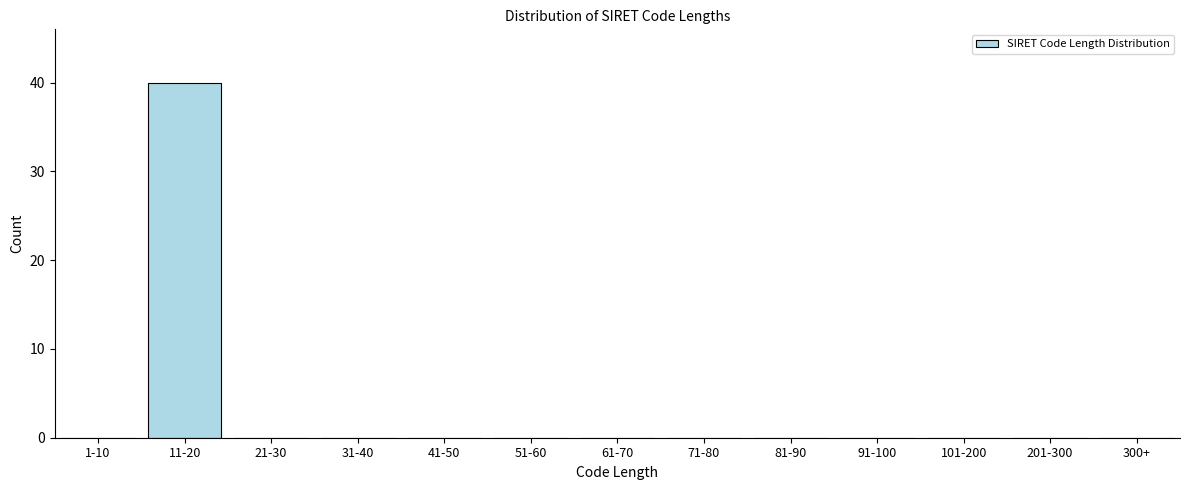

Reading left to right, transcribe all the data shown in this chart.

1-10=0	11-20=40	21-30=0	31-40=0	41-50=0	51-60=0	61-70=0	71-80=0	81-90=0	91-100=0	101-200=0	201-300=0	300+=0